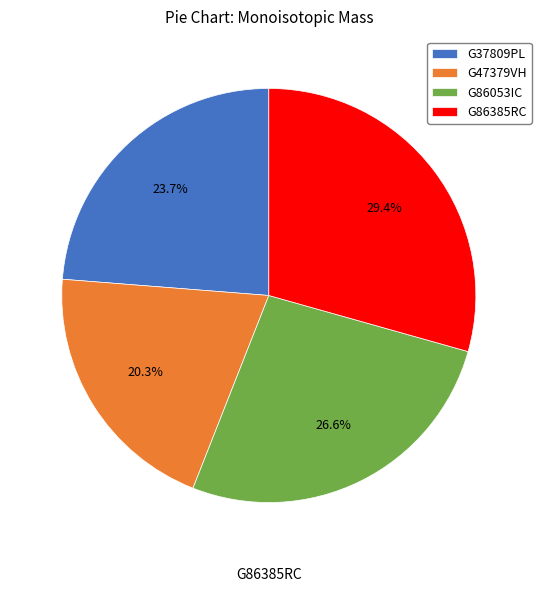

What percentage is the G86053IC slice, to the nearest percent?

27%